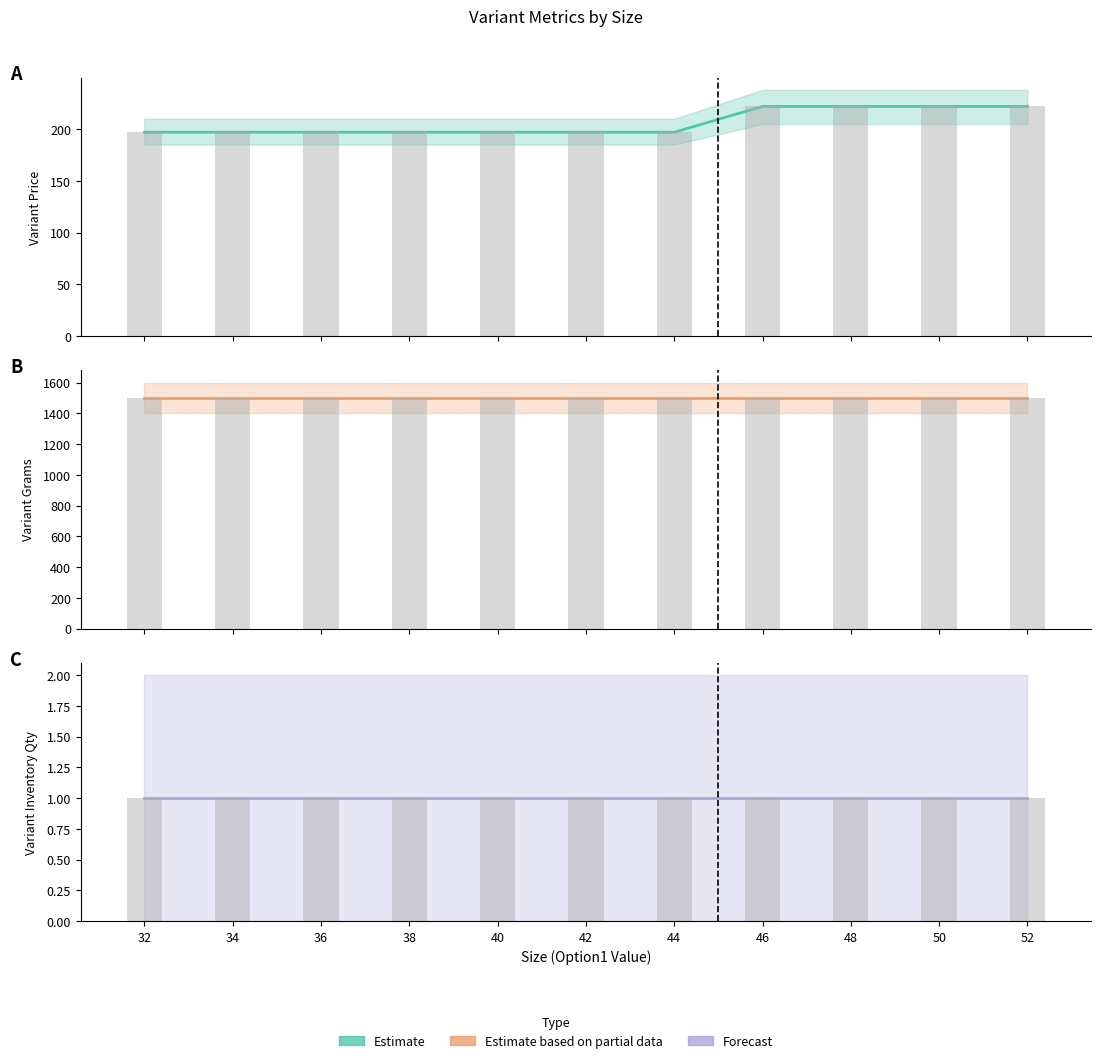

What is the average value of the Variant Price (bar) series?

206